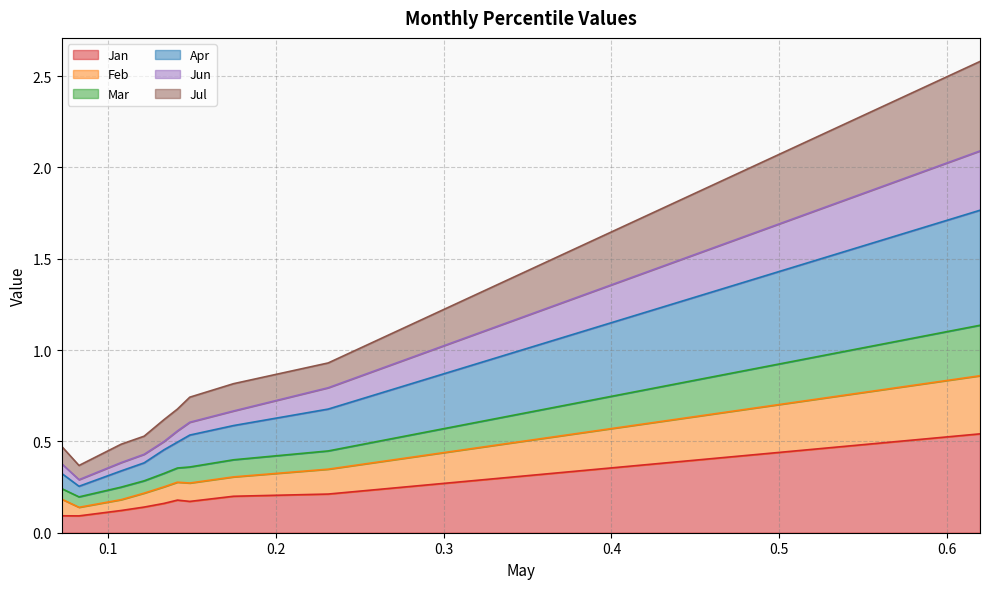

What is the difference between the highest and lowest values at pct35?

0.4